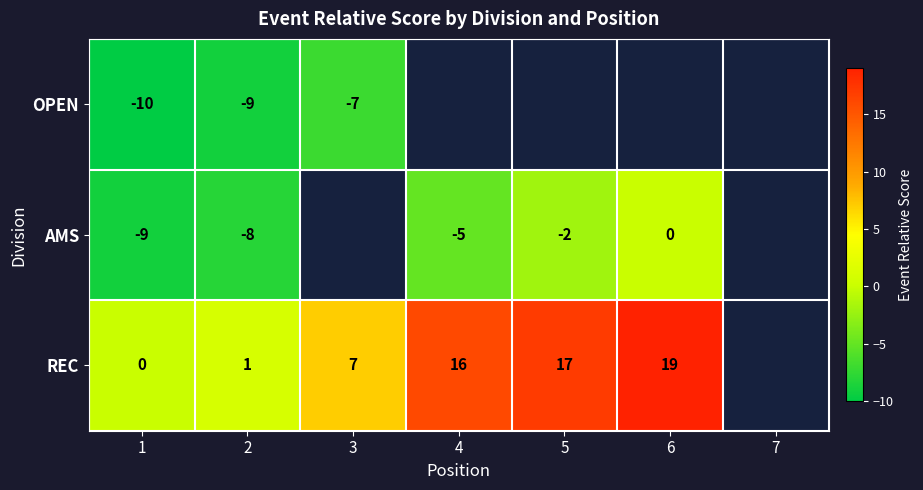

Is it true that REC equals 9.8 at 4?

False